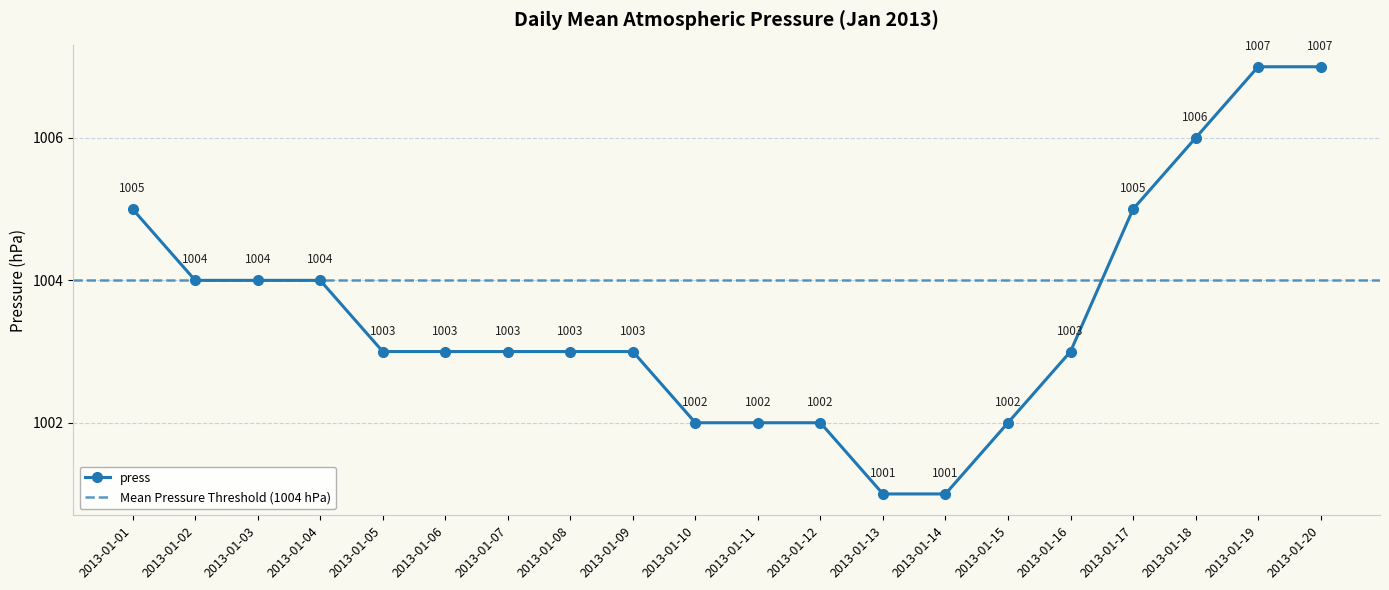

At which category does the chart reach its peak across all series?

2013-01-19